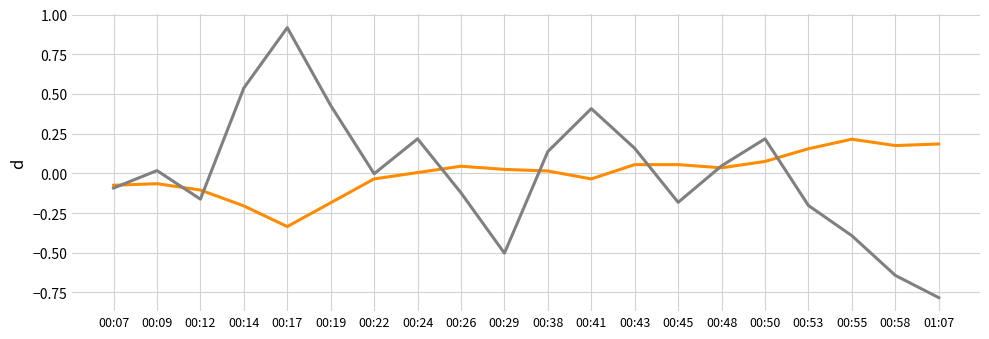

At which category is the sum across all series the highest?

00:17